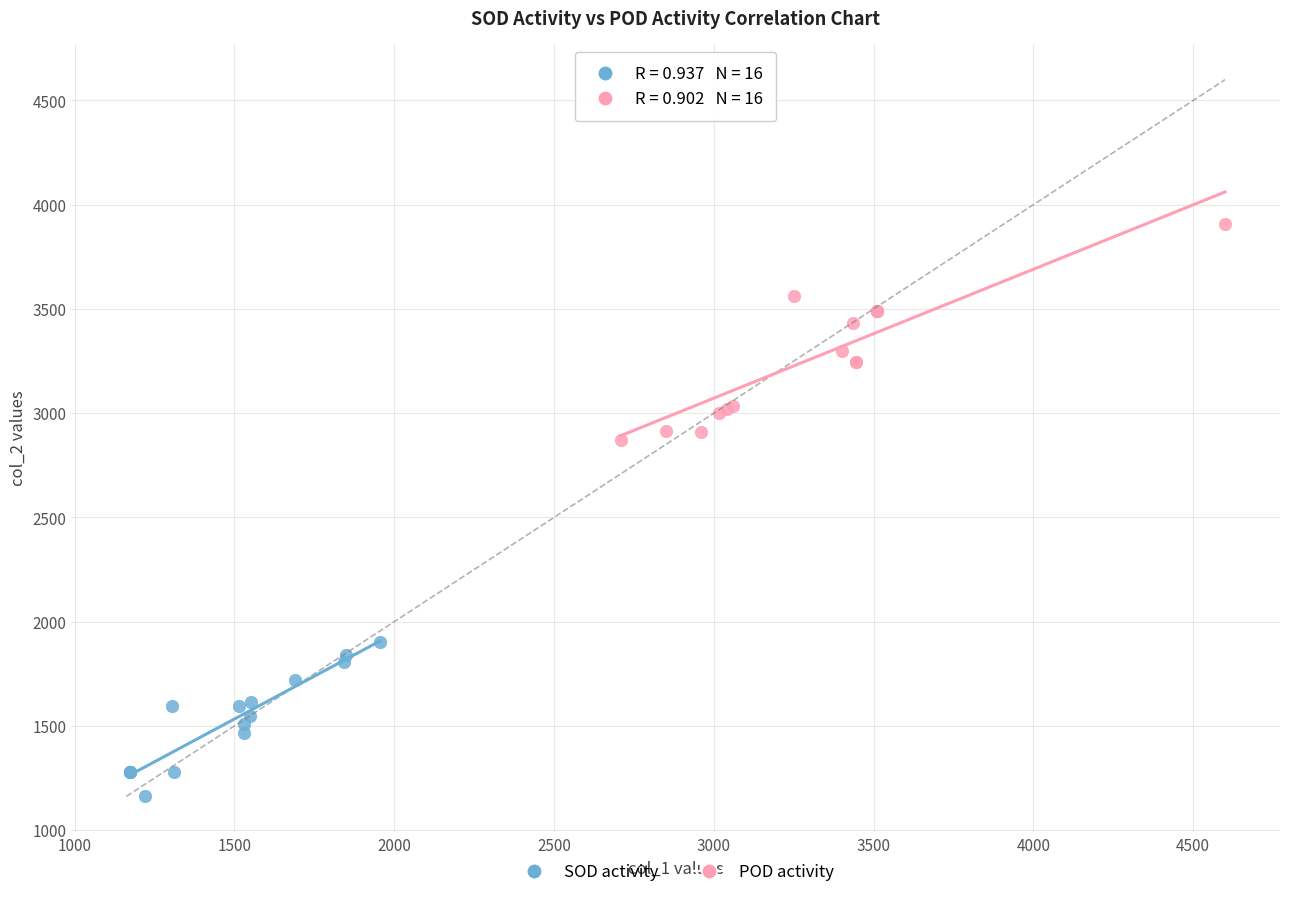

Which series contains the lowest Y value?

SOD activity